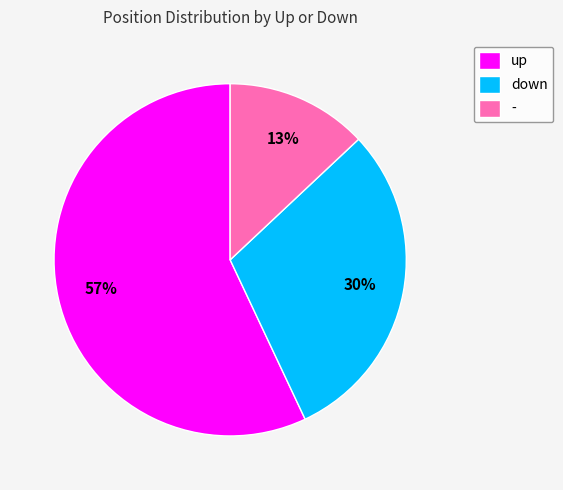

How many segments does this pie chart have?

3